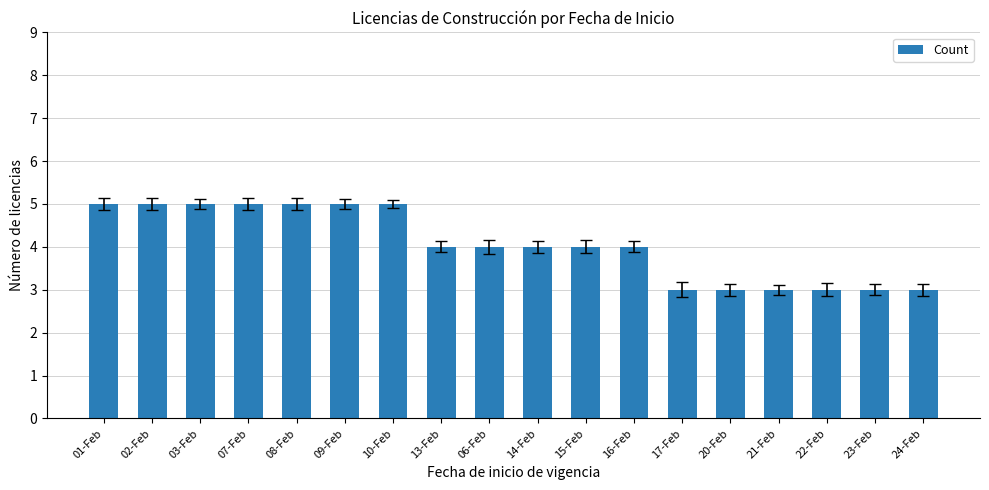

What is the minimum value shown in the chart?

3